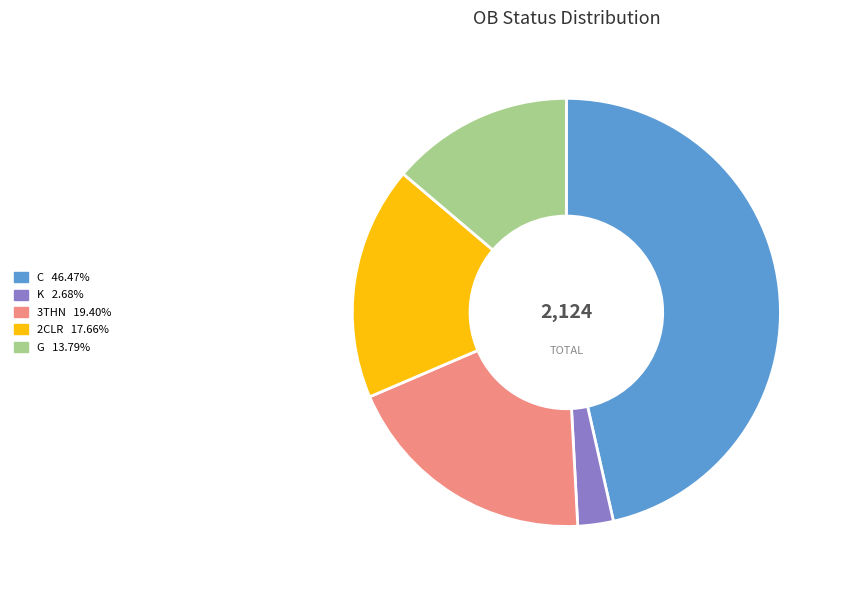

Does any single category account for the majority?

No